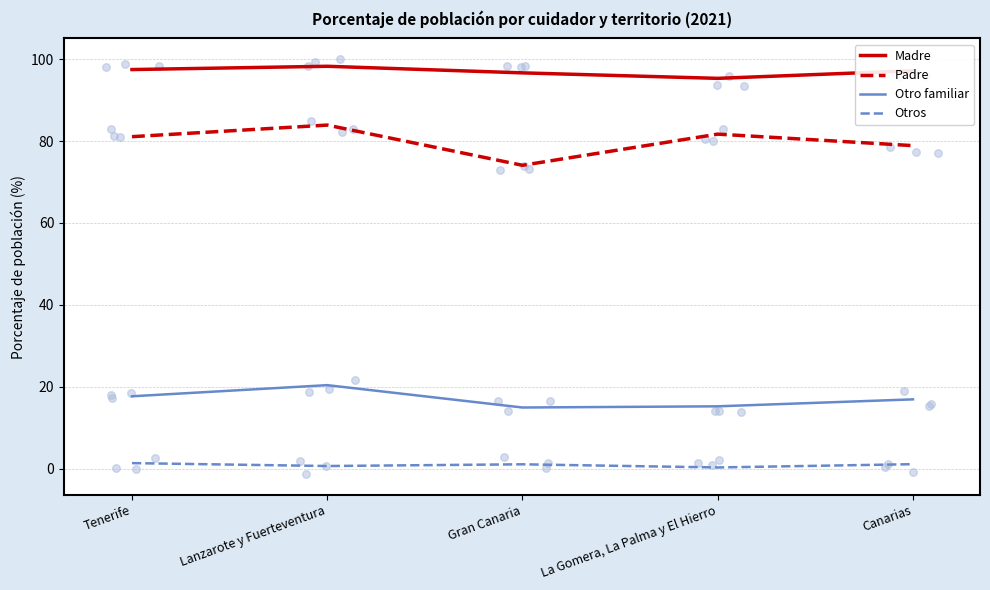

Which series has the largest total across all categories?

Madre